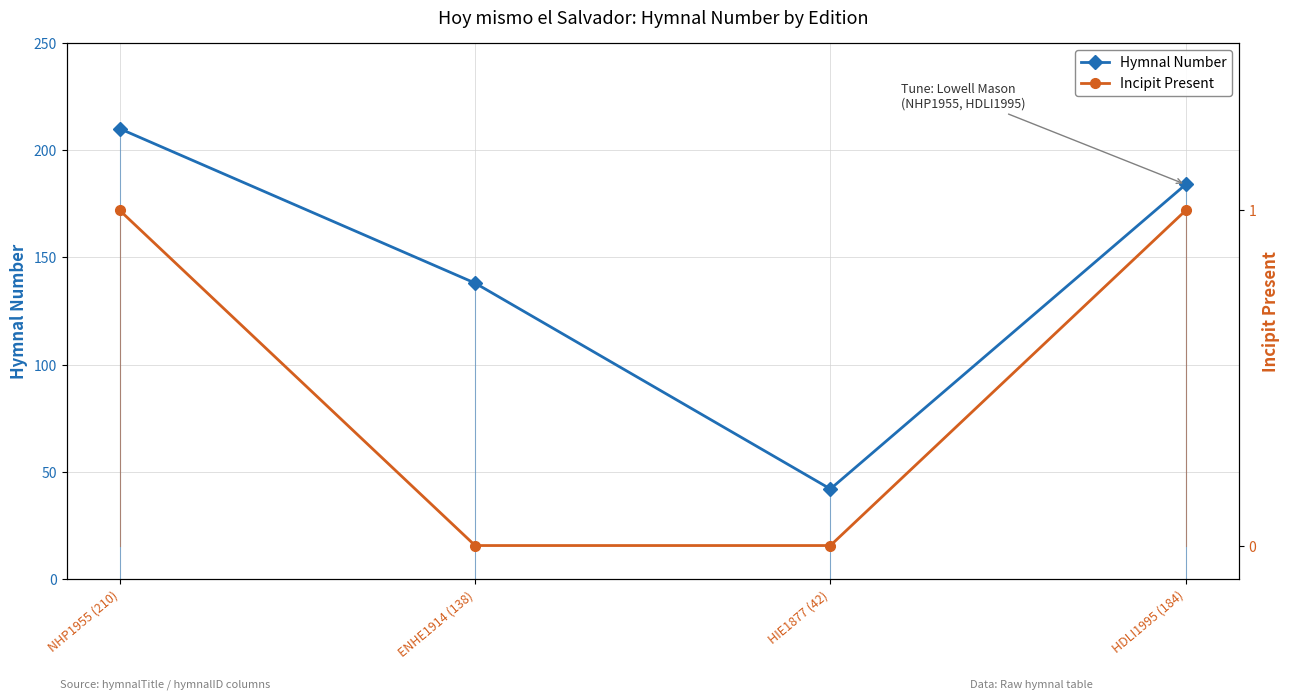

Rank the series by their maximum value, from lowest to highest.

Incipit Present, Hymnal Number